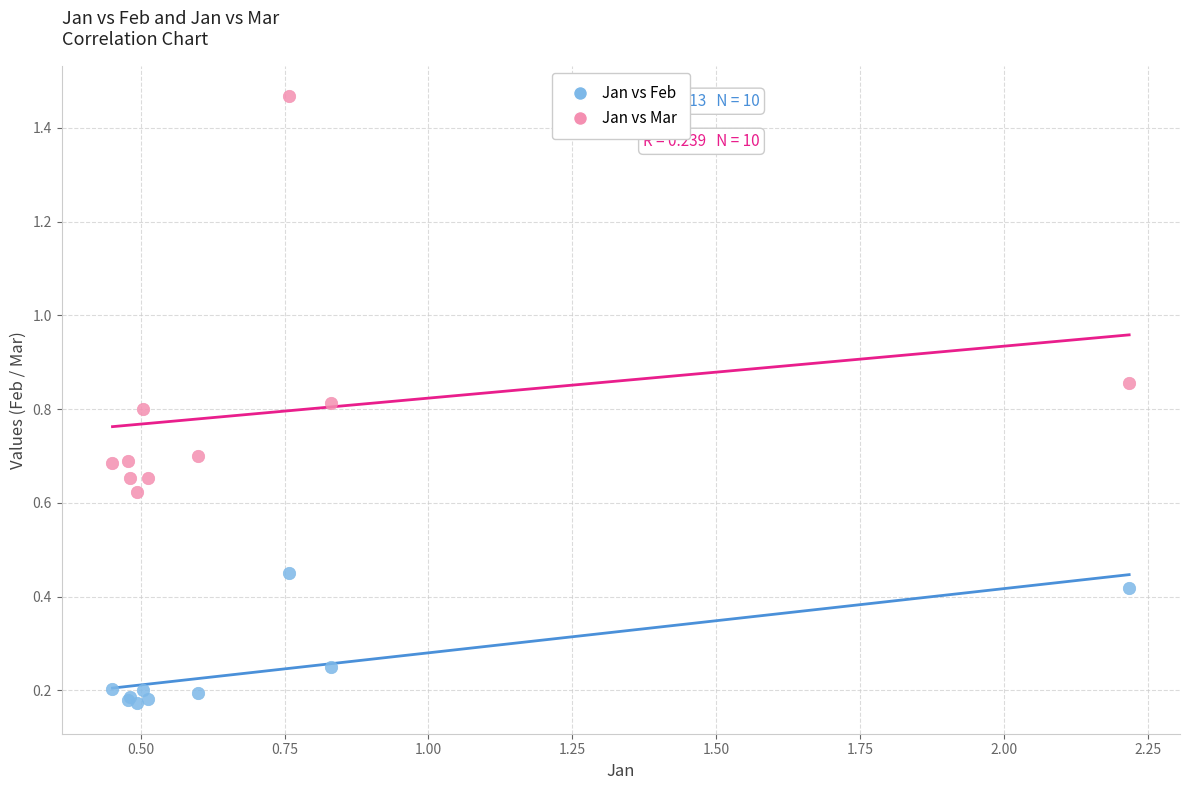

What is the X range (max minus min) for the scatter plot?

1.8